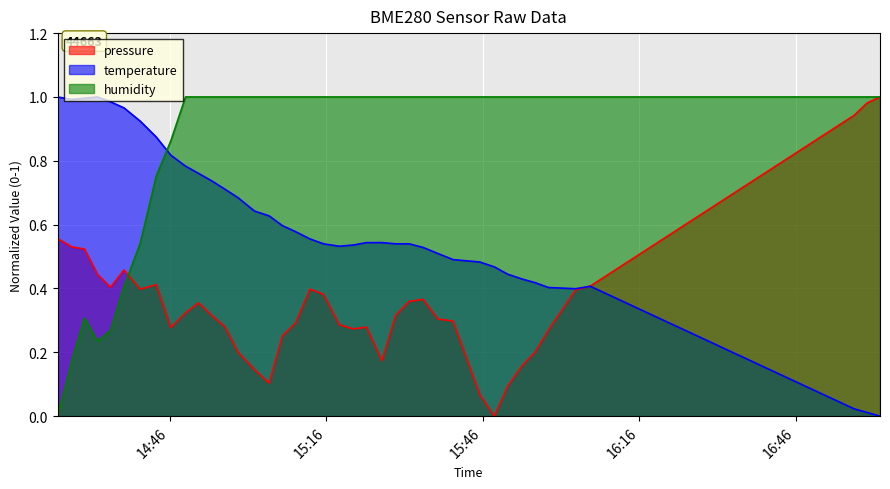

What are all the series names shown in the legend?

pressure, temperature, humidity